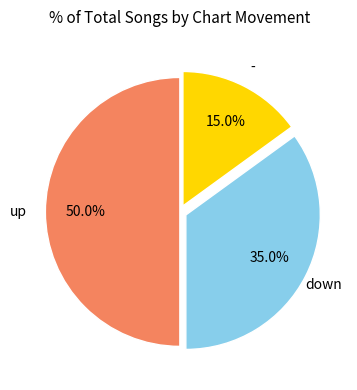

Combined, do up and - account for over 50%?

Yes